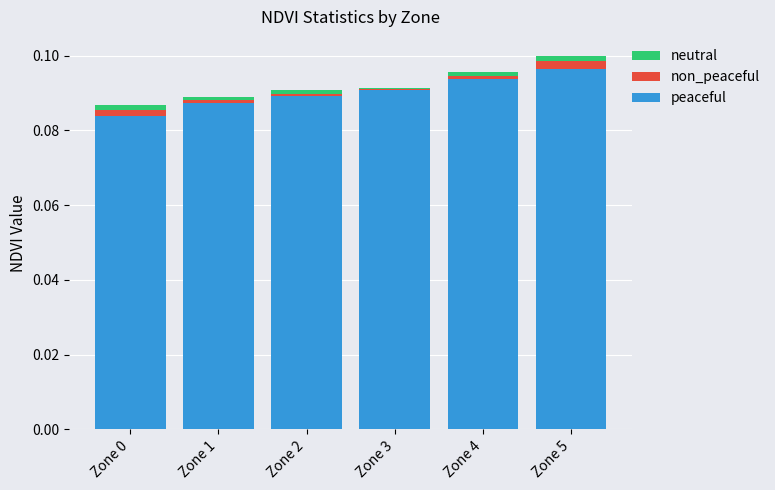

Are the bars grouped side by side (vs. stacked)?

No